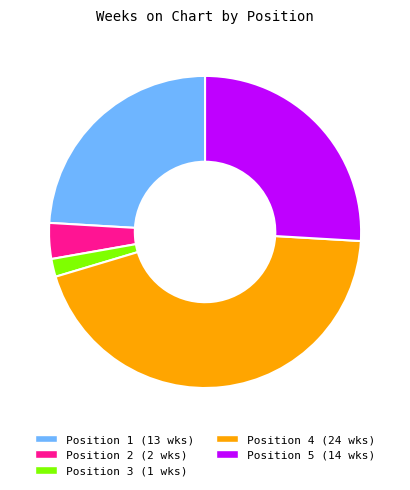

Does any single category account for the majority?

No